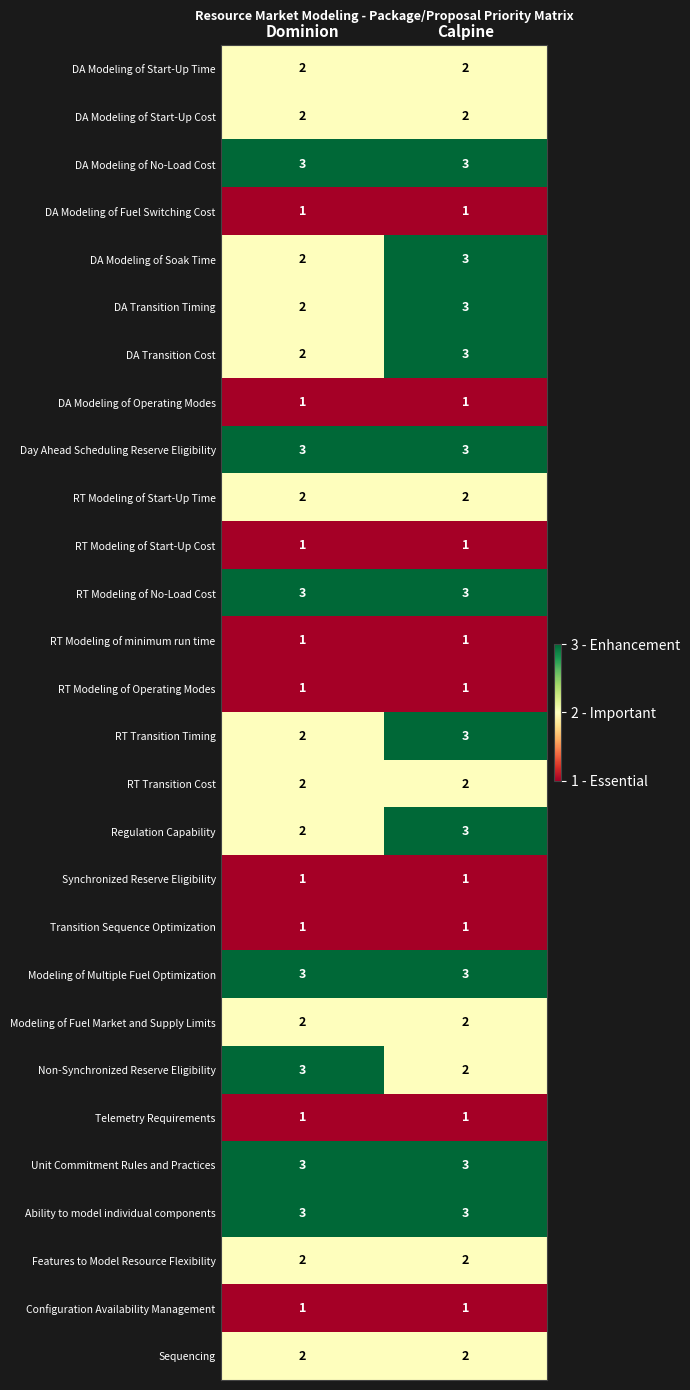

Is the value of RT Modeling of Operating Modes at Calpine greater than the value of Day Ahead Scheduling Reserve Eligibility at Calpine?

No